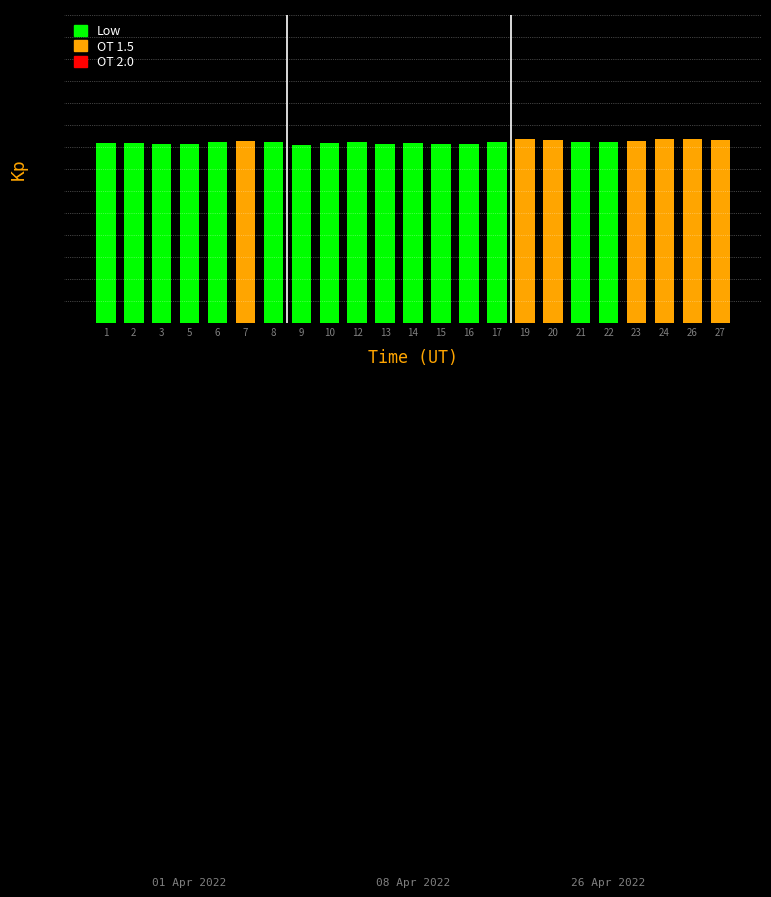

What is the minimum value shown in the chart?

8.1